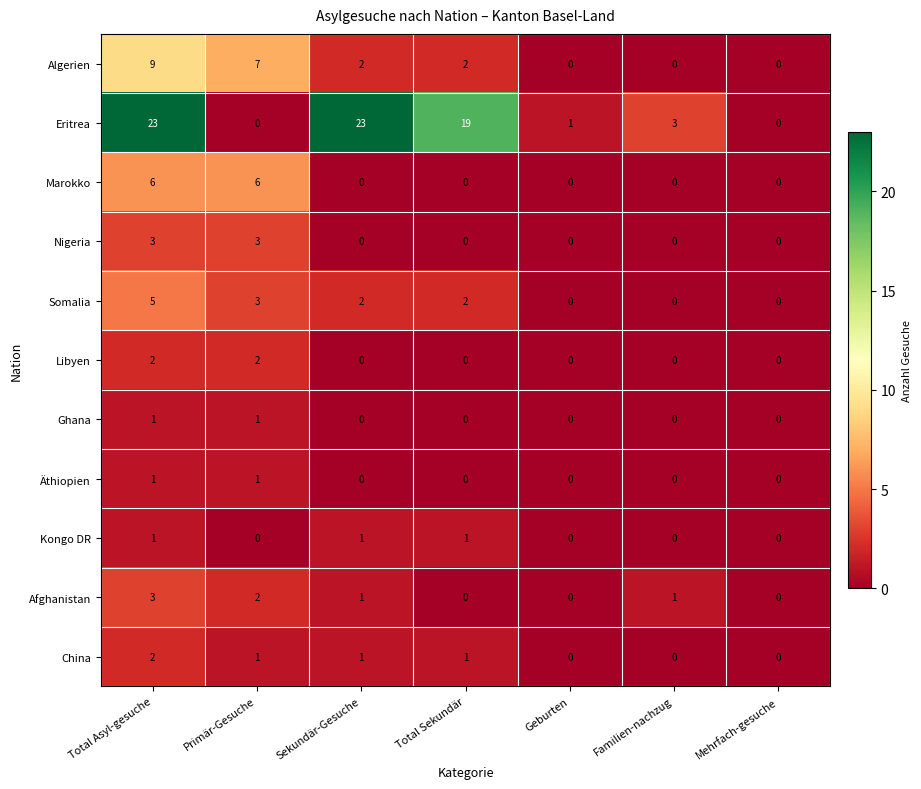

Which series changed the most between Total Sekundär and Familien-nachzug?

Eritrea